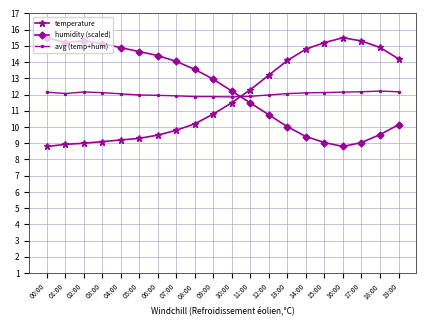

At which label does temperature reach its minimum?

00:00